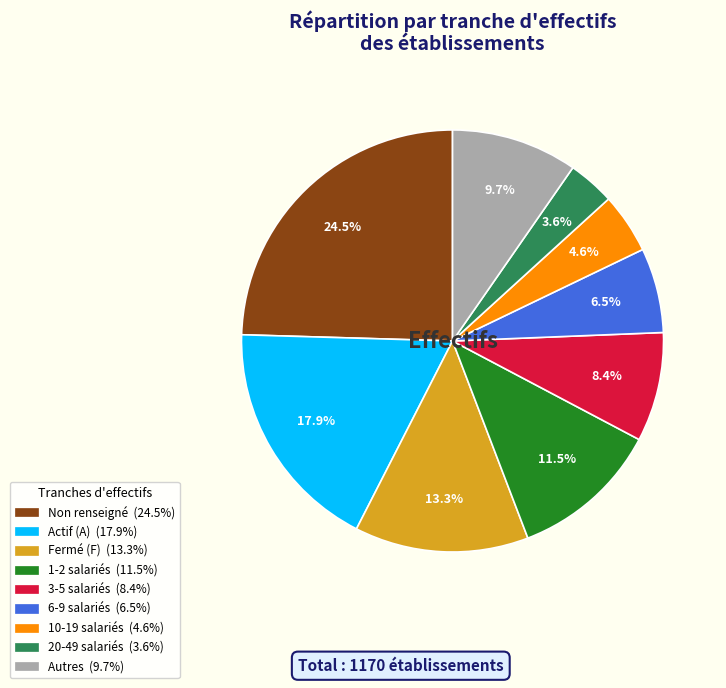

Is there a majority slice in this chart?

No